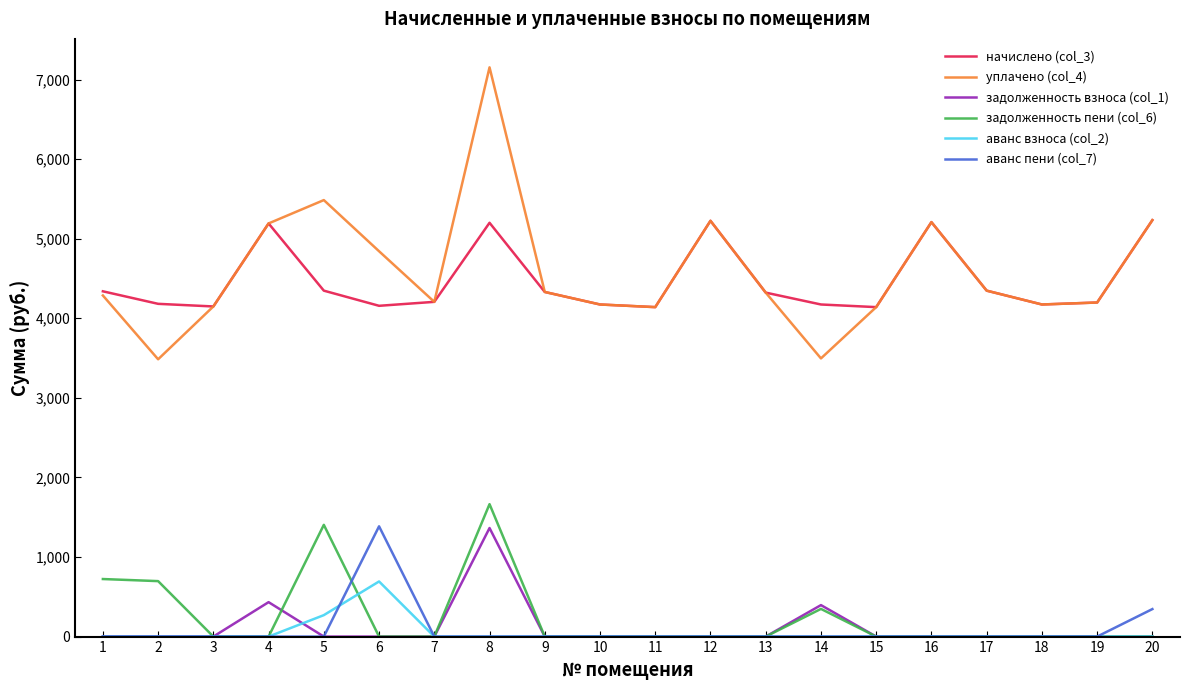

How many values in the уплачено (col_4) series are below 4322?

10